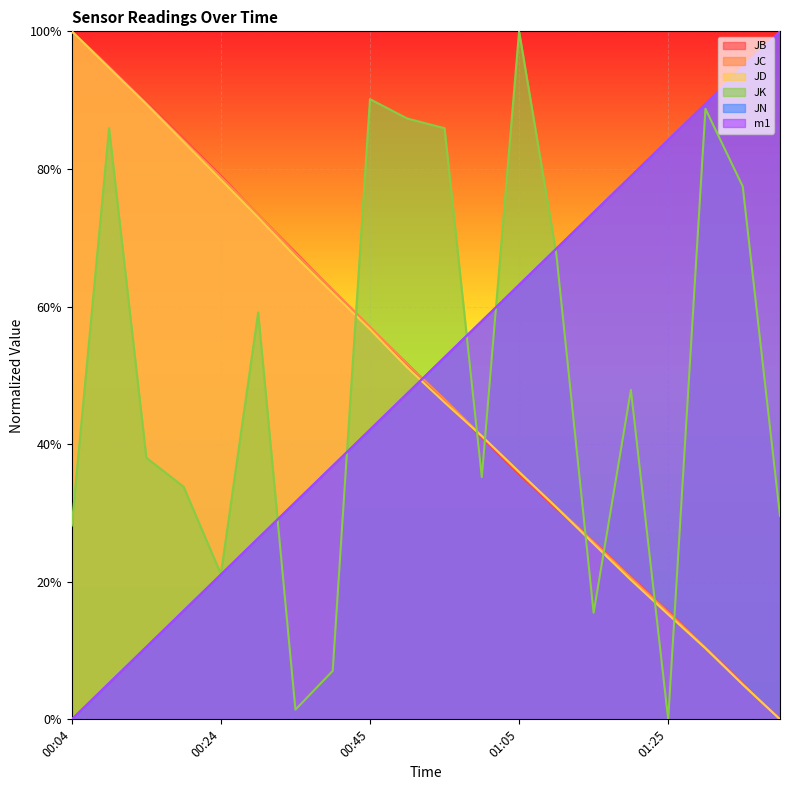

Which series has the largest total across all categories?

JK